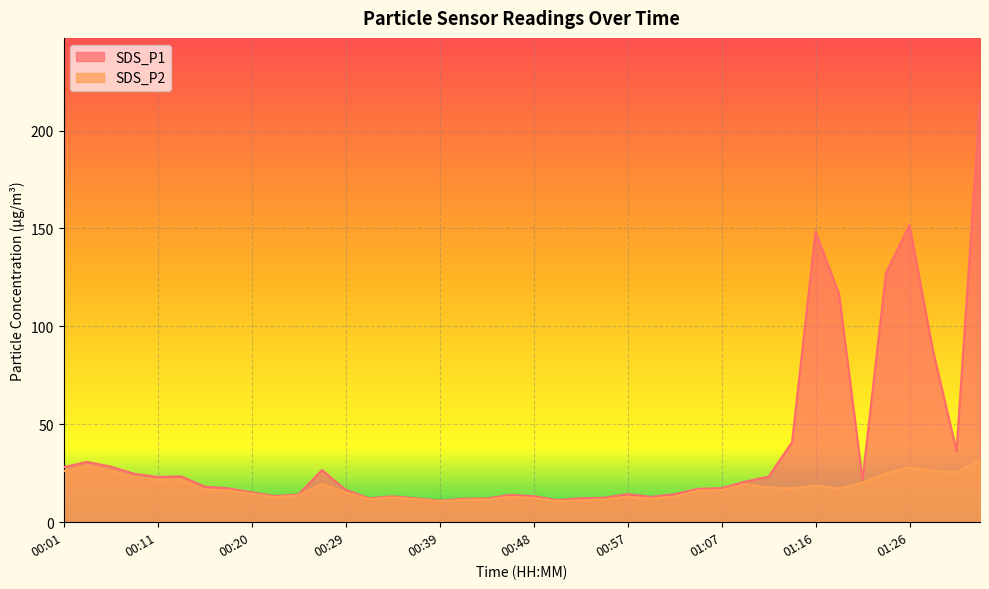

What is the maximum value for SDS_P1?

215.1